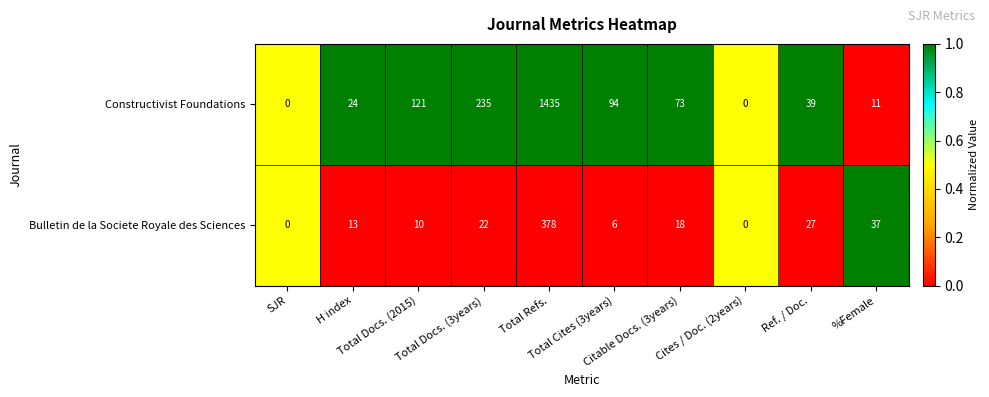

Which series has the largest total across all categories?

Constructivist Foundations